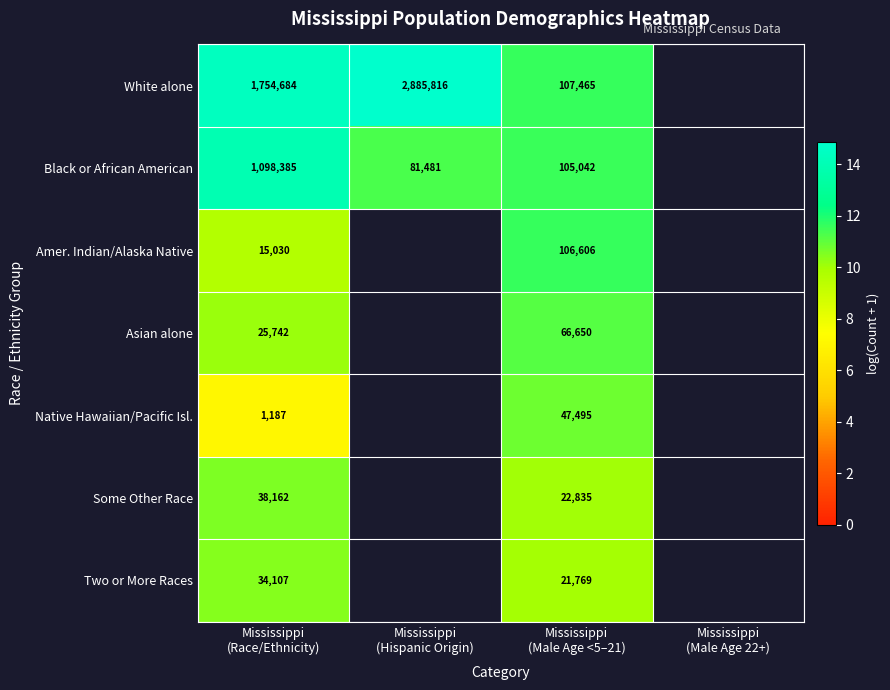

At which label does Black or African American first exceed 13?

Mississippi (Race/Ethnicity)